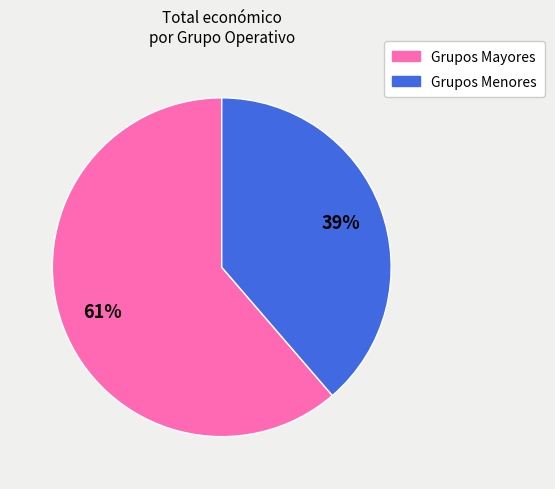

Does any single category account for the majority?

Yes